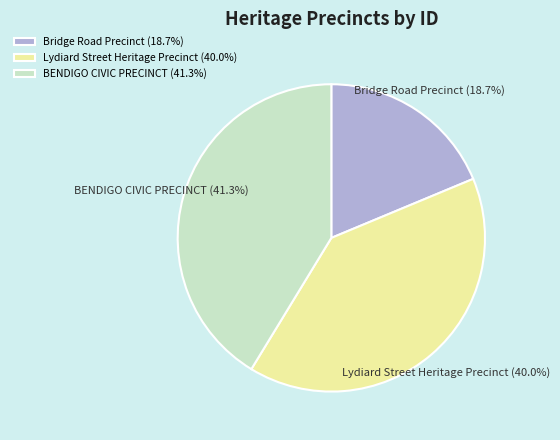

The BENDIGO CIVIC PRECINCT slice represents 48% of the pie. True or false?

False